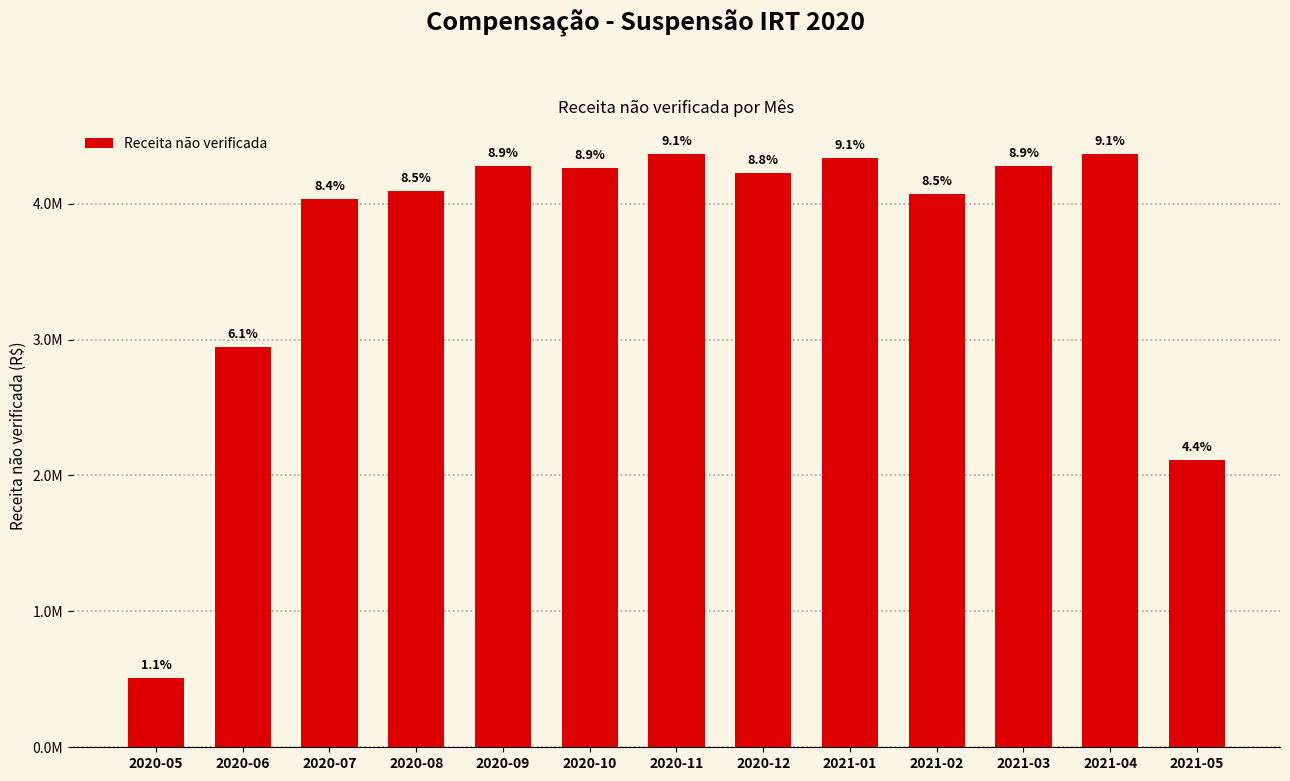

Between 2020-11 and 2020-08, which is larger?

2020-11